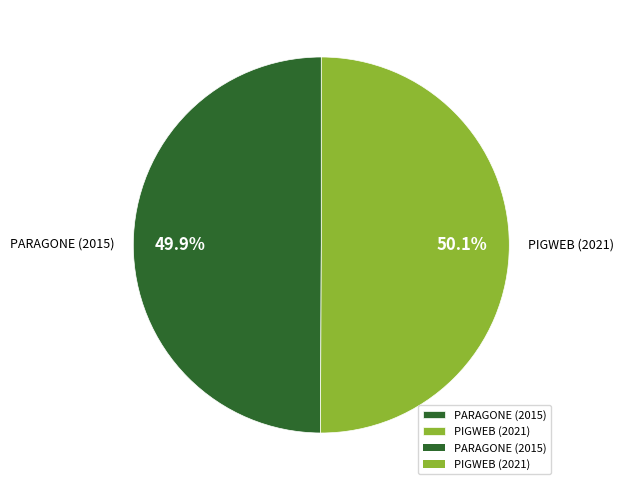

What portion of the pie excludes PARAGONE (2015)?

50.1%